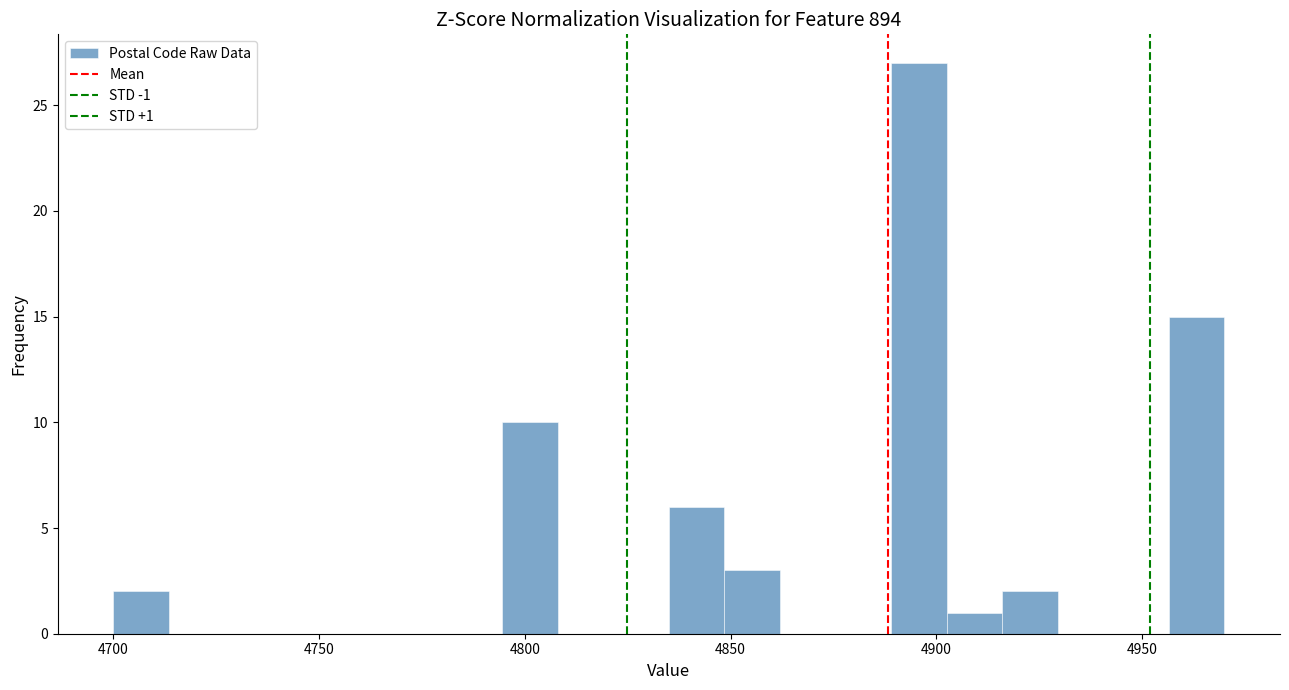

Read against the x-axis, roughly where is the centre of the tallest bar?

4895